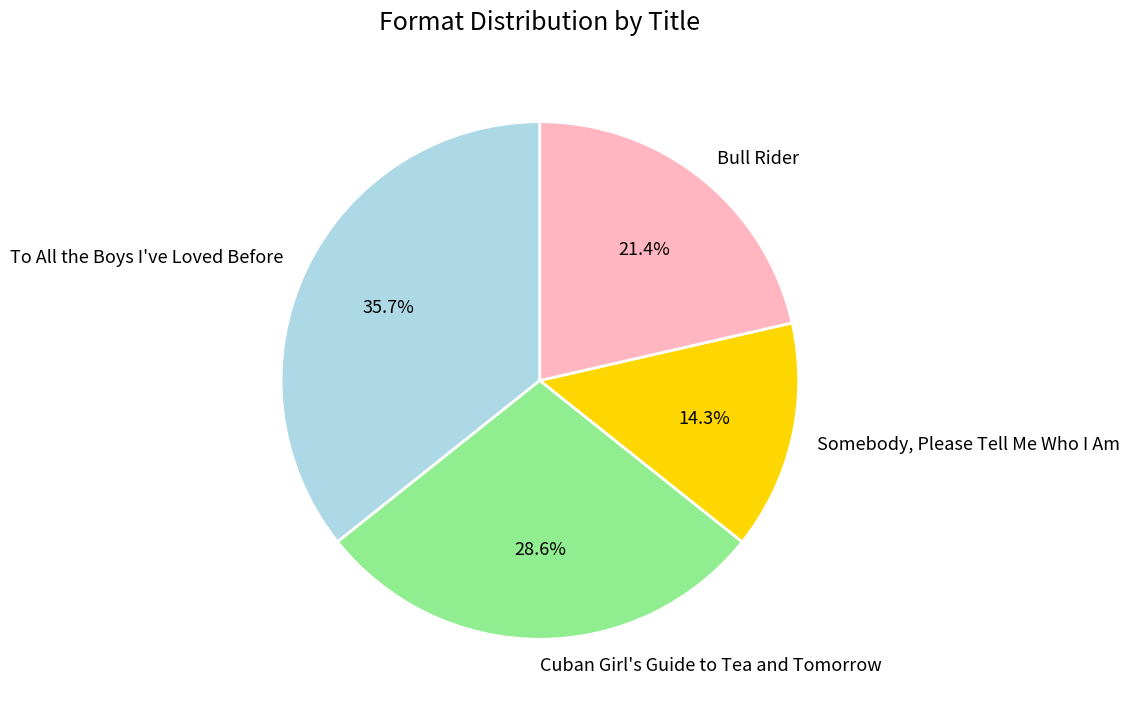

How many slices are in this pie chart?

4